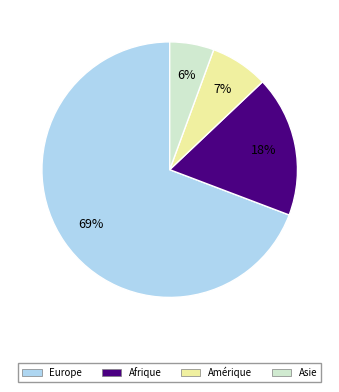

Count the number of slices in the pie.

4